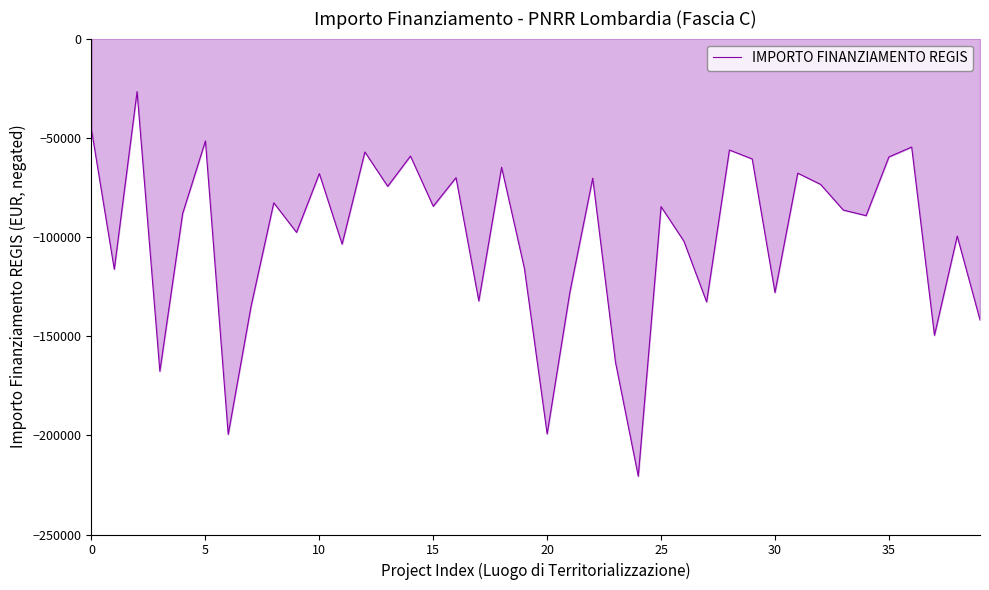

What is the minimum value shown in the chart?

-220663.0